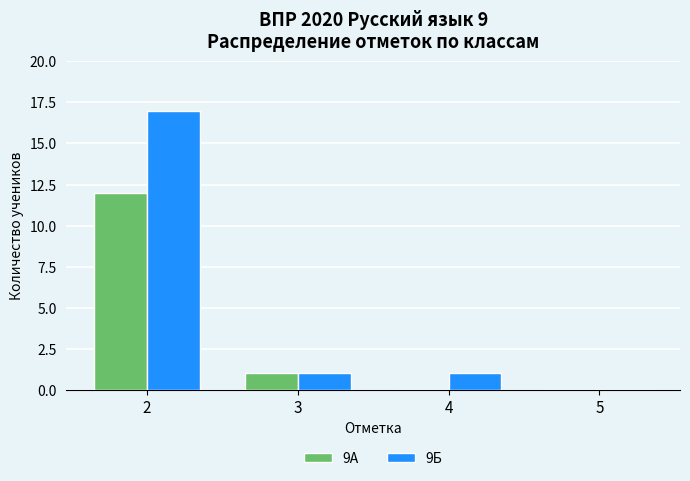

What is the greatest value displayed?

17